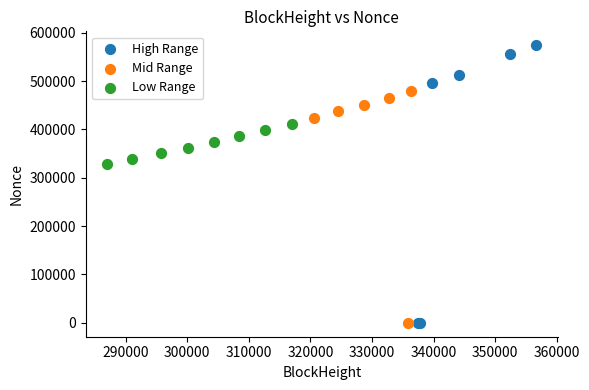

Which series reaches the maximum Y coordinate?

High Range